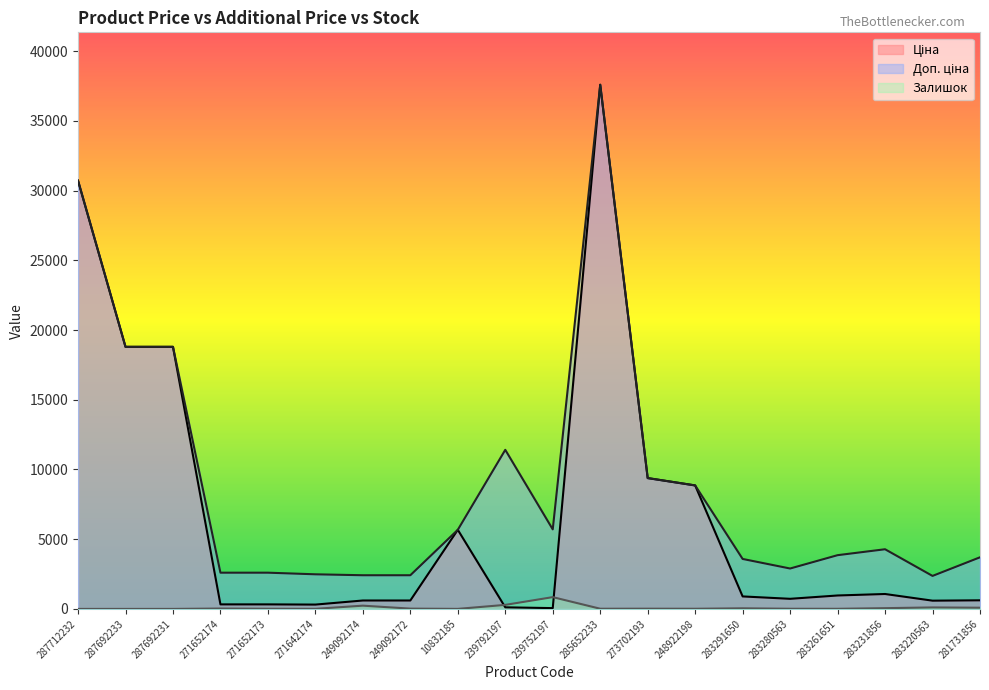

What are all the series names shown in the legend?

Ціна, Доп. ціна, Залишок